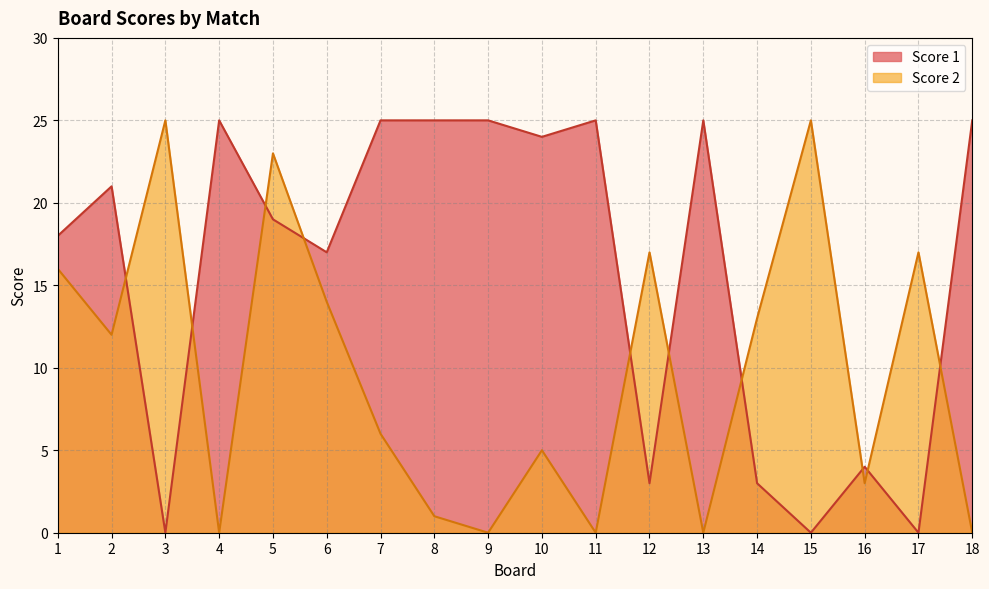

True or false: Score 1 has more than 2 interior local peaks.

True